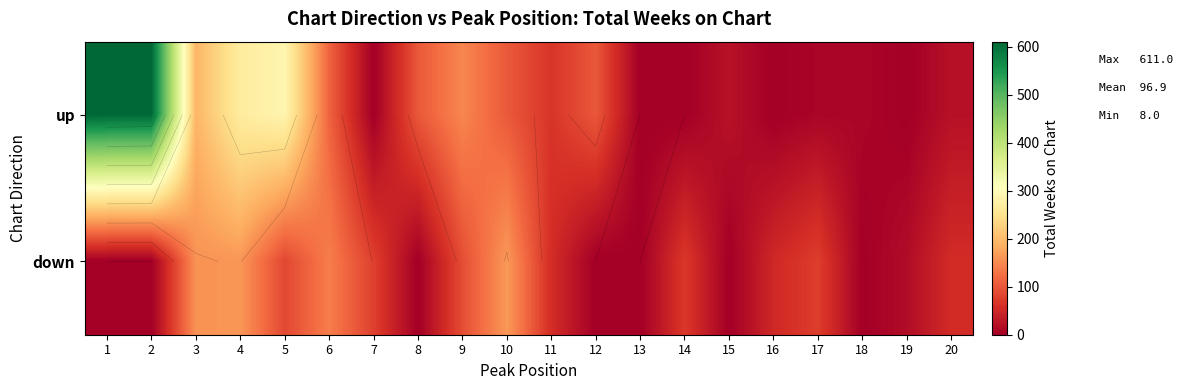

Rank the series by their average value, from highest to lowest.

up, down